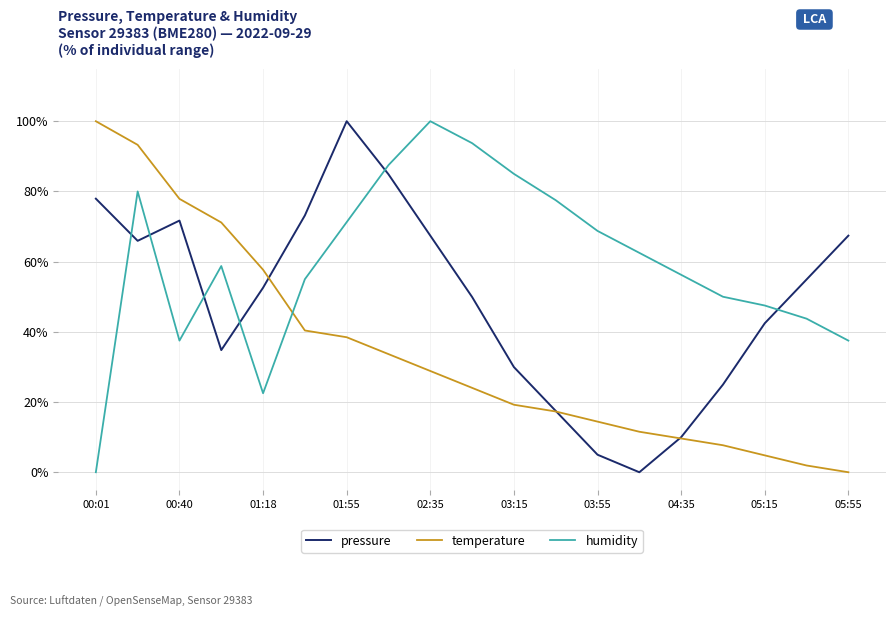

What is the greatest value displayed?

100.0